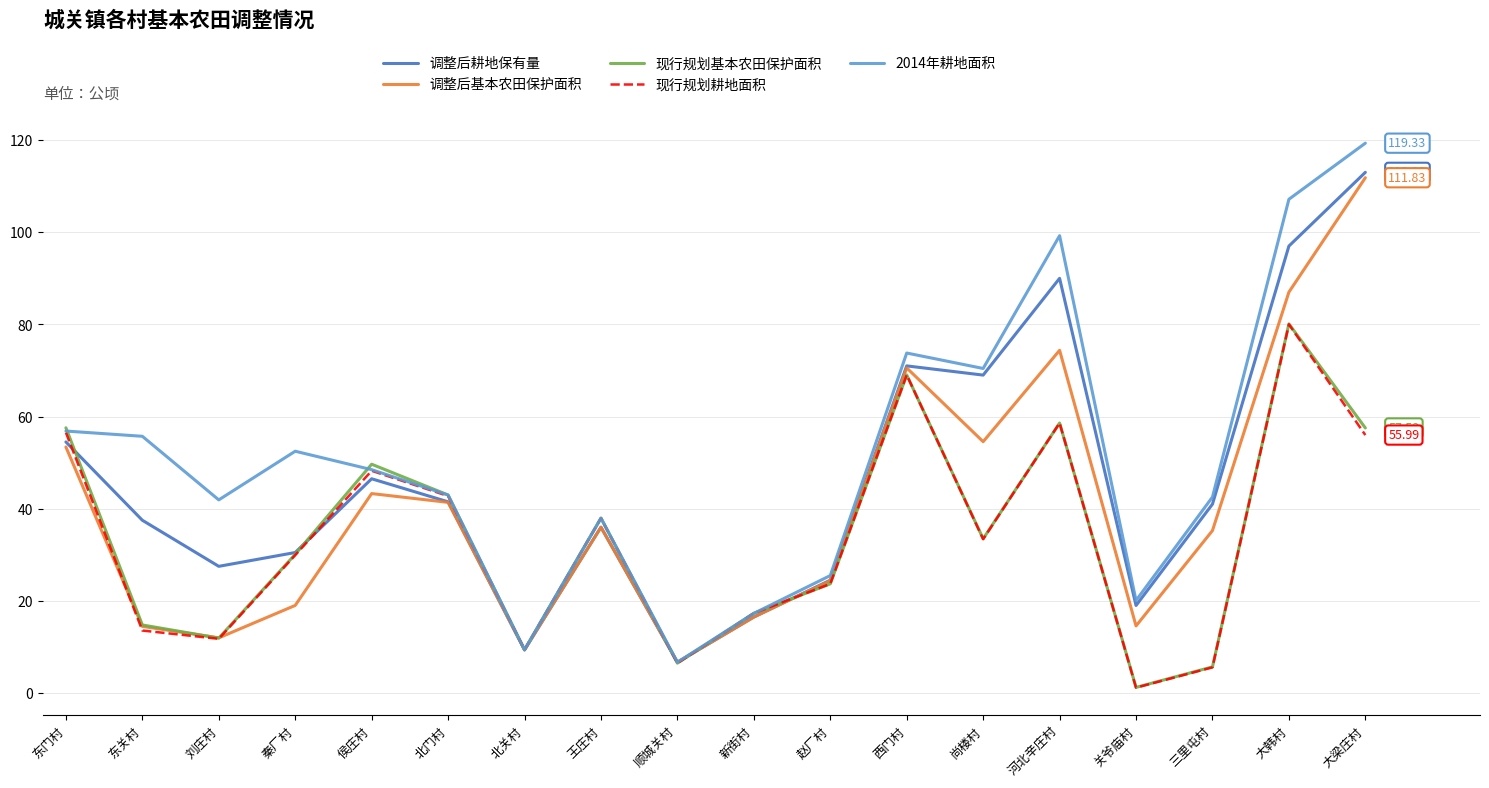

Which series has the largest range (max minus min)?

2014年耕地面积